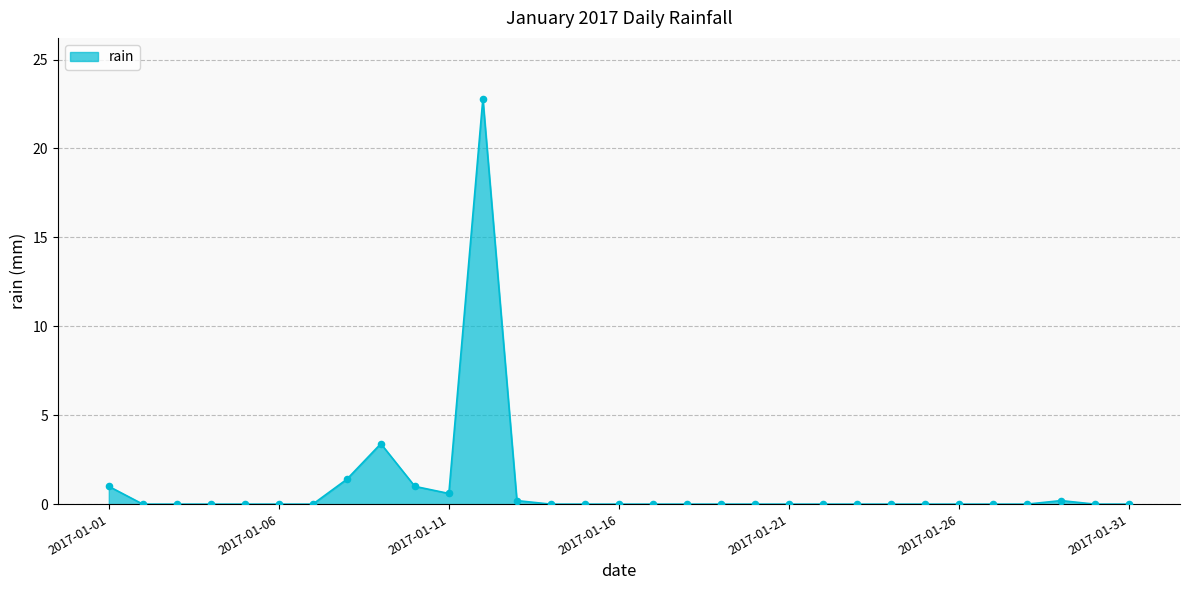

What is the difference between the maximum and minimum values?

22.8